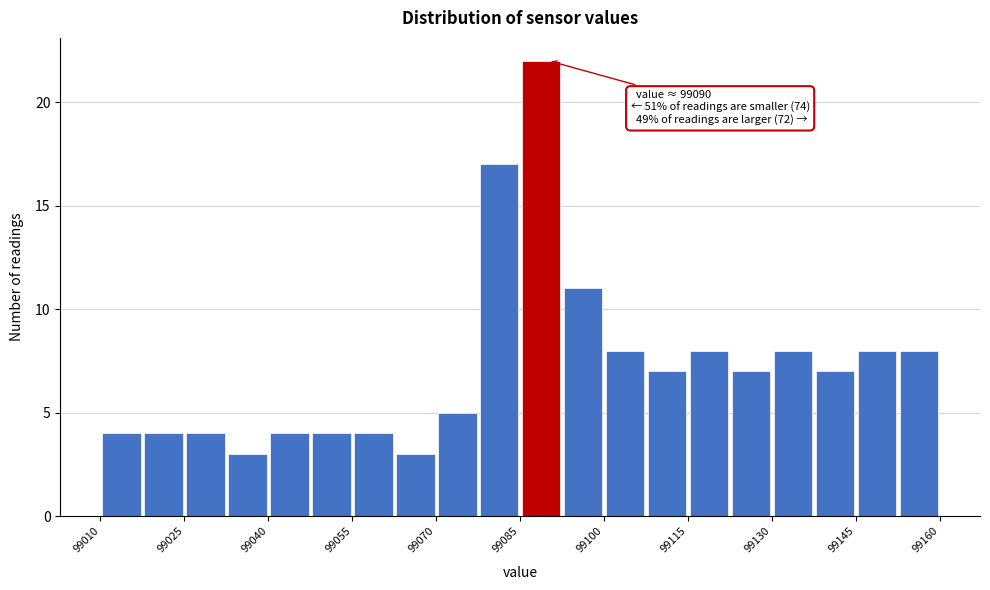

Around what value on the x-axis is the tallest bar? Give the approximate position of its centre, as read against the axis.

99088